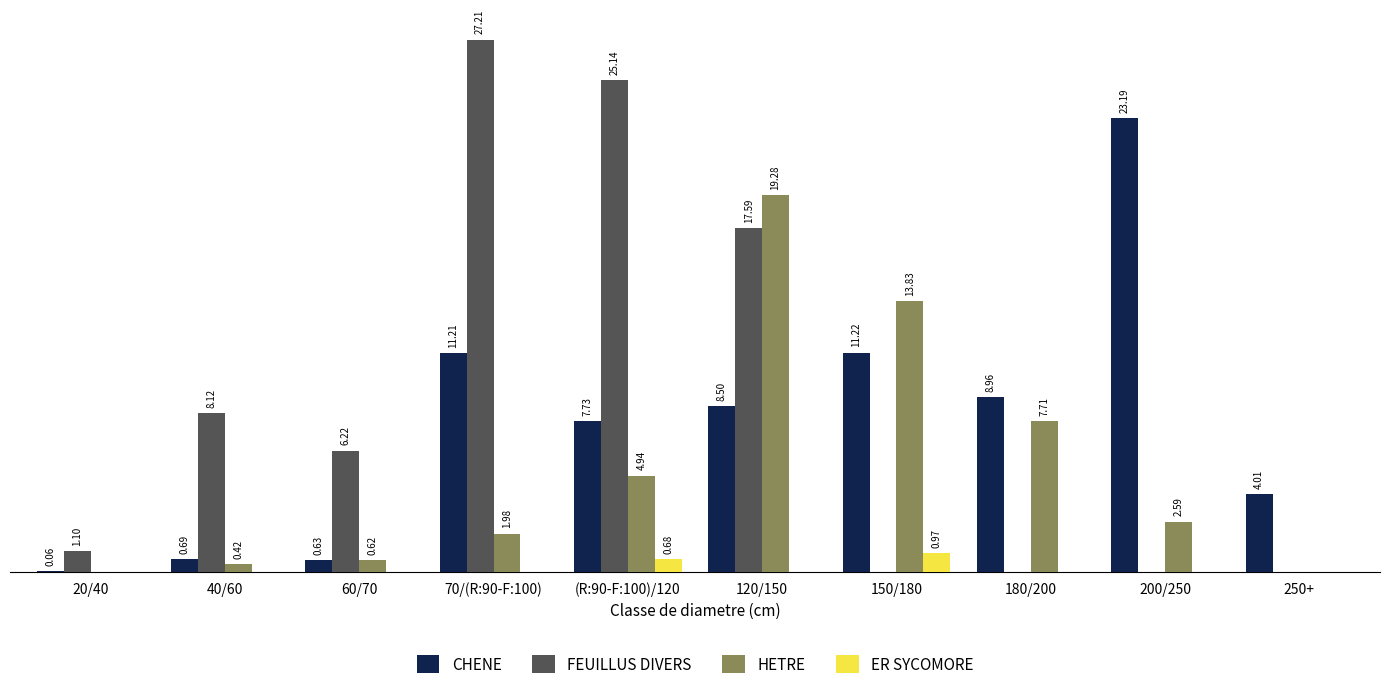

At which category is the sum across all series the highest?

120/150